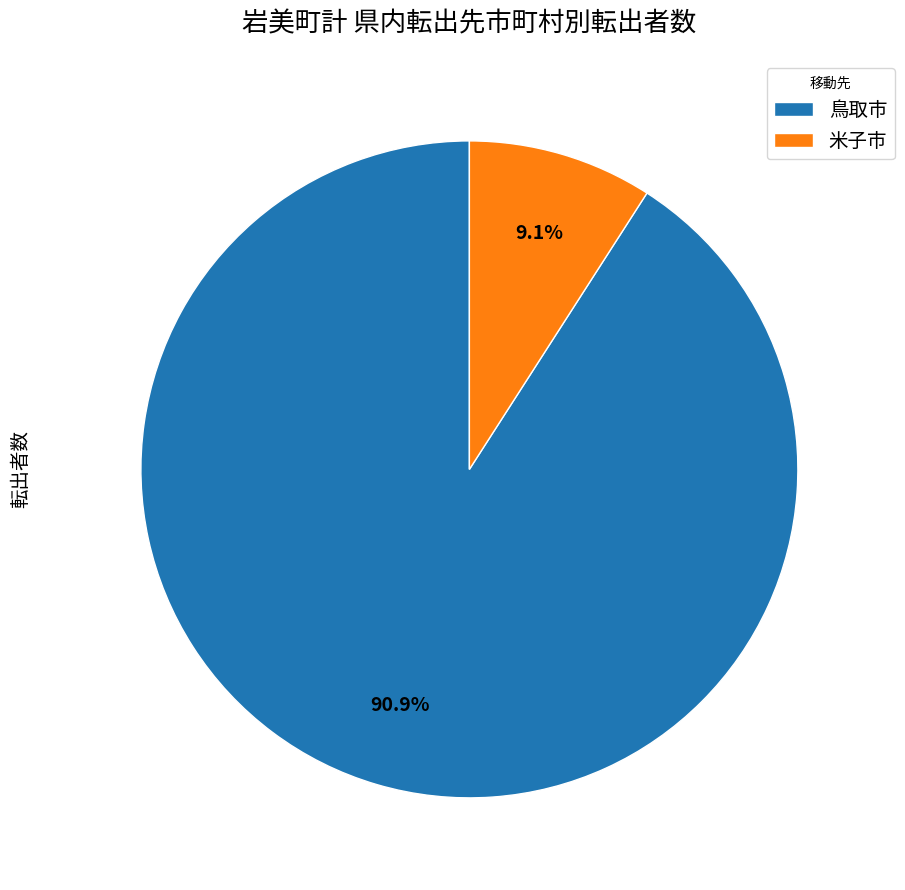

To the nearest percent, what percentage of the pie is 鳥取市?

91%